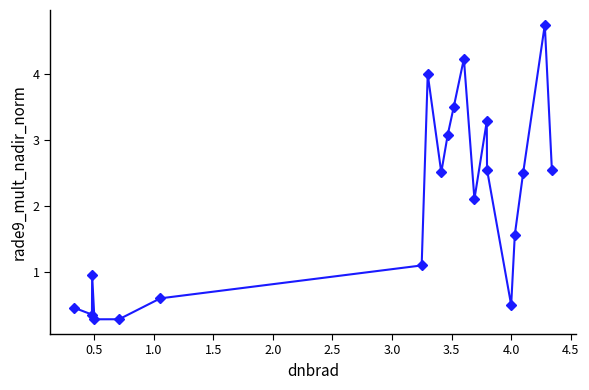

True or false: there are more than 2 points higher than both neighbors.

True